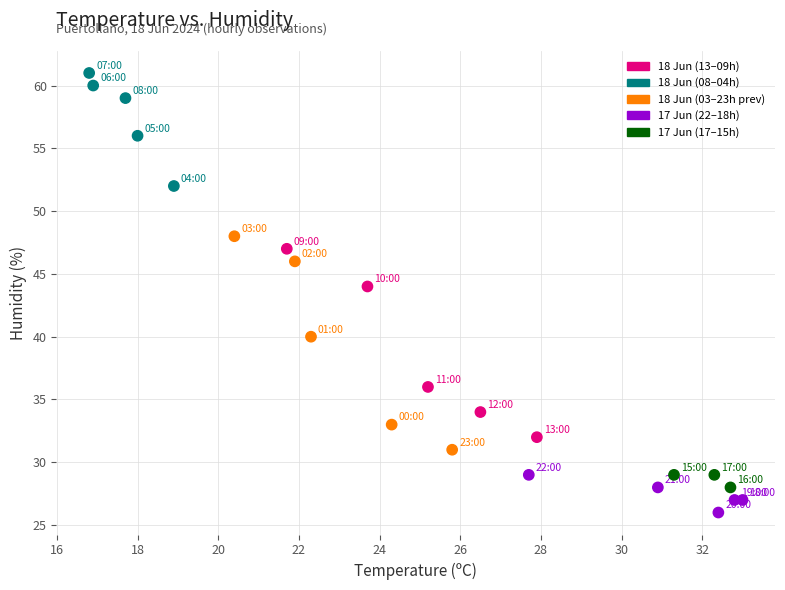

What is the range of Y values (max minus min)?

35